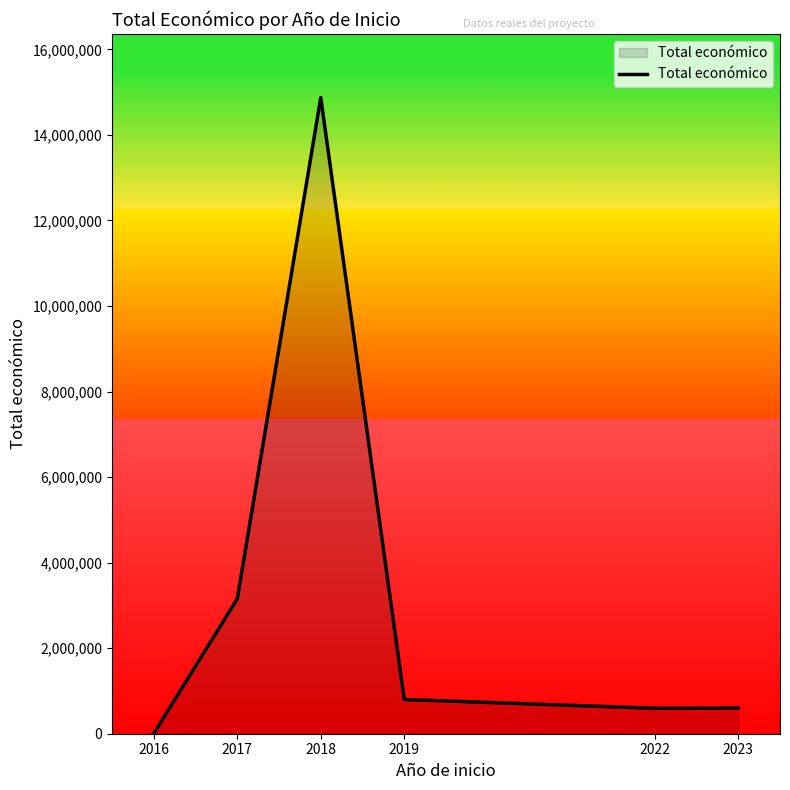

Does the chart have visible grid lines?

No